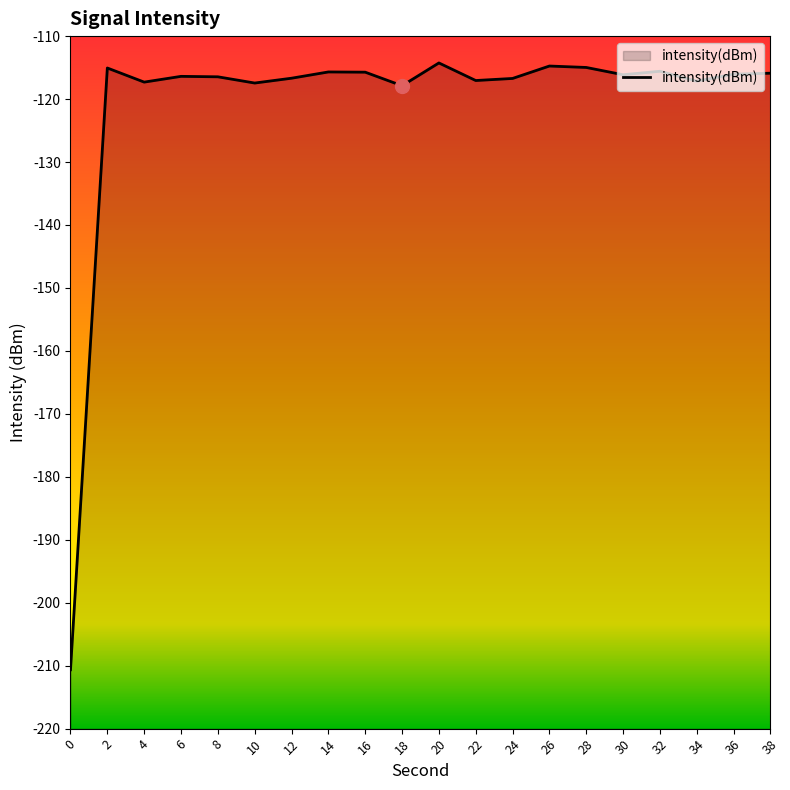

What is the greatest value displayed?

-114.3